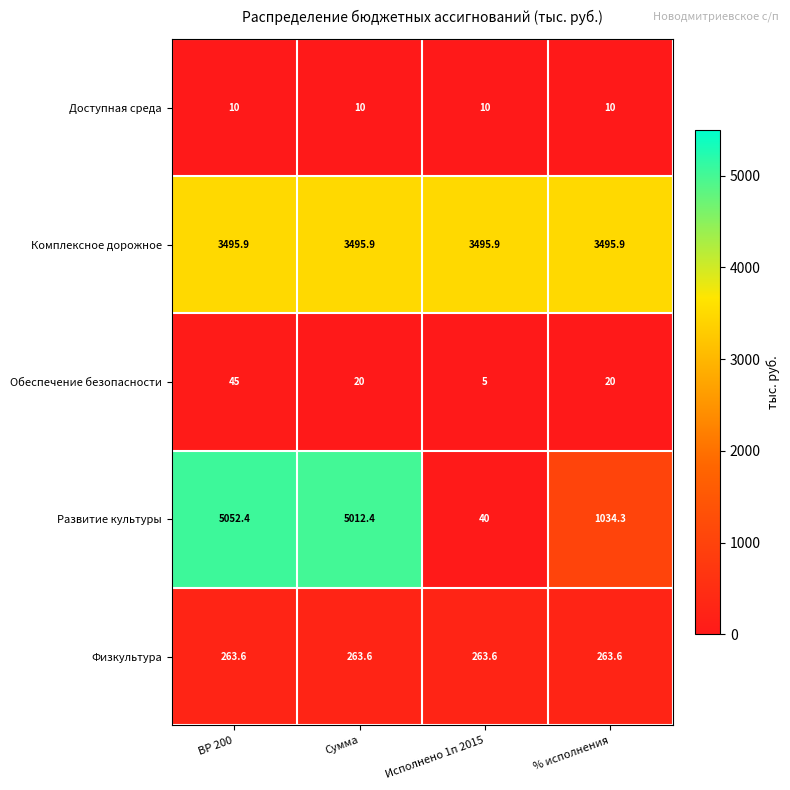

Which series has the largest range (max minus min)?

Развитие культуры